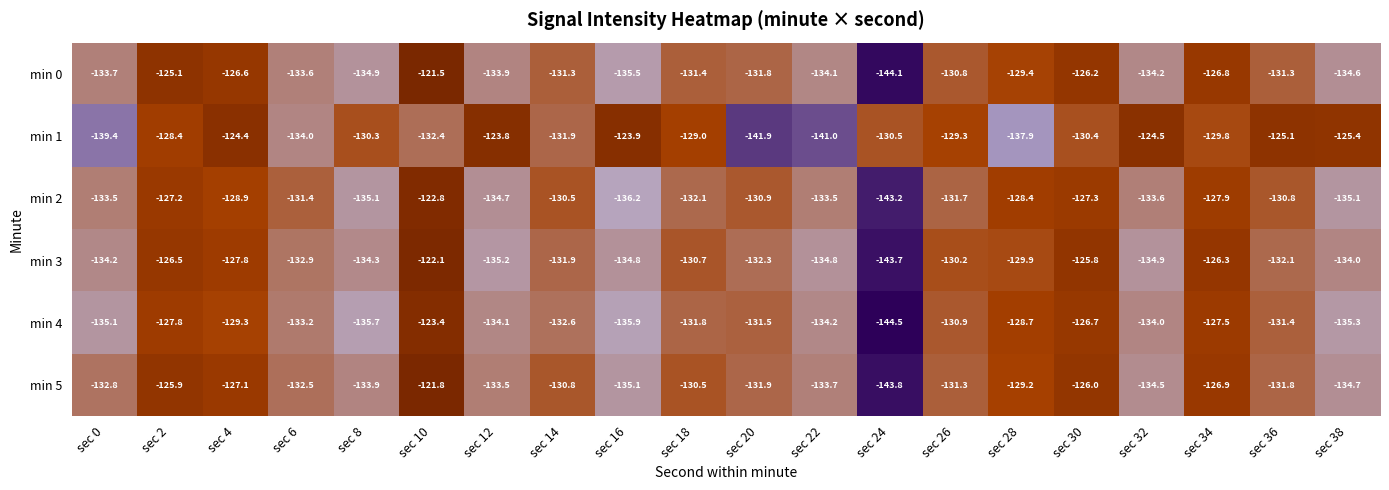

True or false: min 2 has a value of -198.7 at sec 26.

False